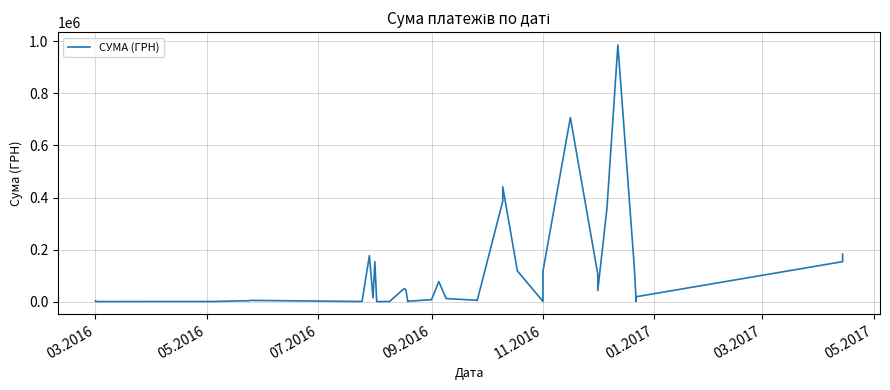

Does the chart display data point markers on the line(s)?

No